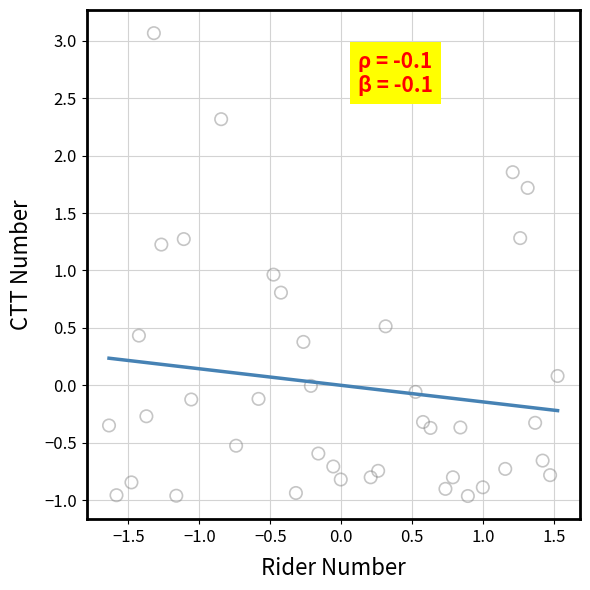

What is the range of X values (max minus min)?

3.2